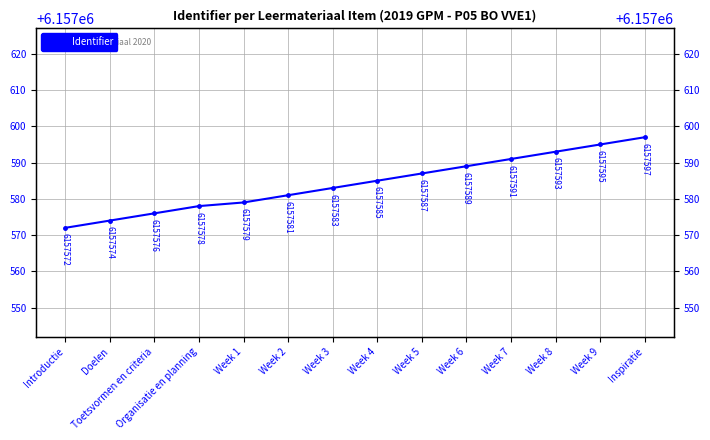

True or false: the data shows 3640069 at Toetsvormen en criteria.

False